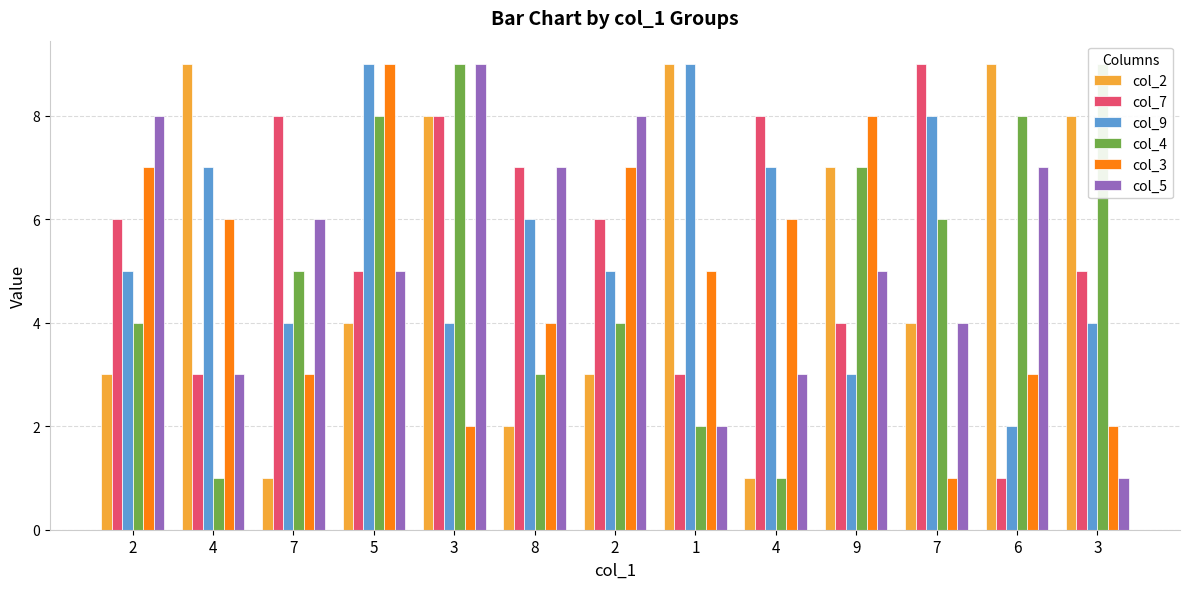

Reading left to right, transcribe all the data shown in this chart.

col_2: 2=3	4=9	7=1	5=4	3=8	8=2	2=3	1=9	4=1	9=7	7=4	6=9	3=8
col_7: 2=6	4=3	7=8	5=5	3=8	8=7	2=6	1=3	4=8	9=4	7=9	6=1	3=5
col_9: 2=5	4=7	7=4	5=9	3=4	8=6	2=5	1=9	4=7	9=3	7=8	6=2	3=4
col_4: 2=4	4=1	7=5	5=8	3=9	8=3	2=4	1=2	4=1	9=7	7=6	6=8	3=9
col_3: 2=7	4=6	7=3	5=9	3=2	8=4	2=7	1=5	4=6	9=8	7=1	6=3	3=2
col_5: 2=8	4=3	7=6	5=5	3=9	8=7	2=8	1=2	4=3	9=5	7=4	6=7	3=1